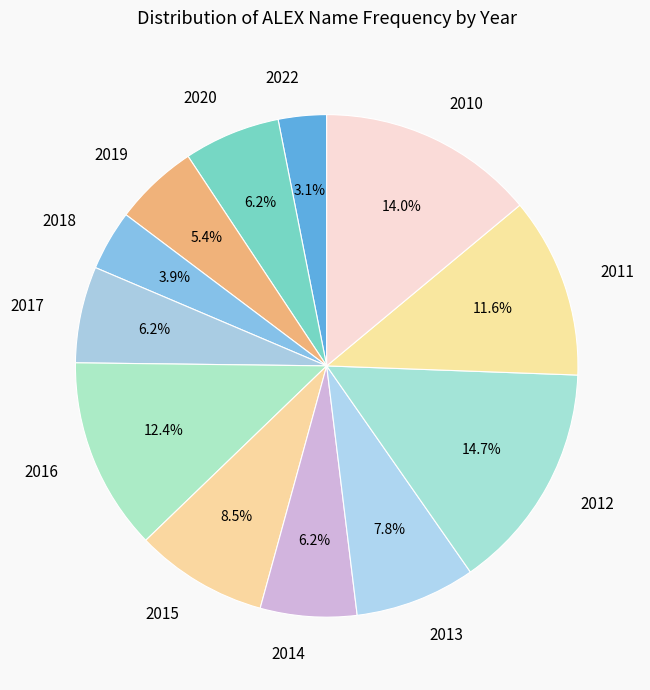

What is the smallest slice in the pie chart?

2022